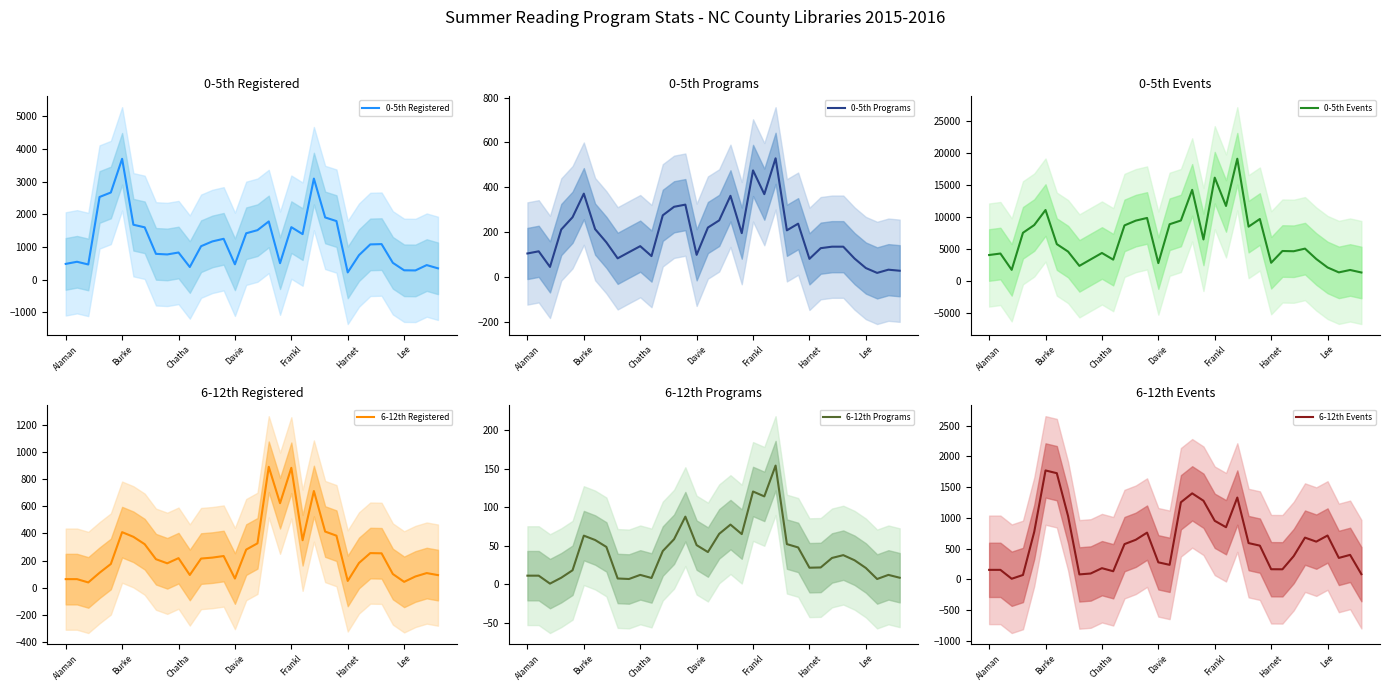

At which label does 0-5th Registered reach its peak?

Burke